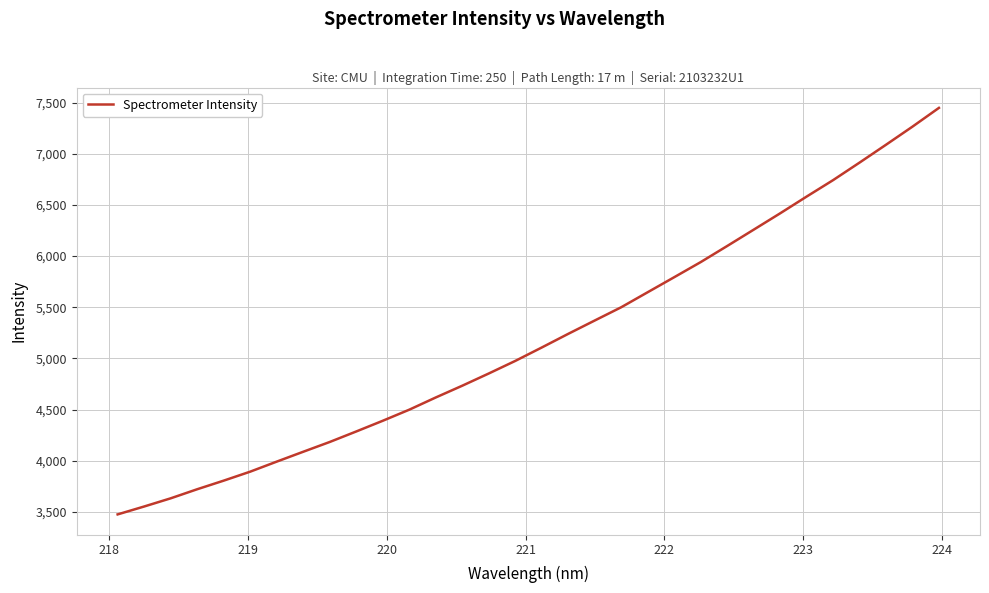

Count the number of data series in this chart.

1